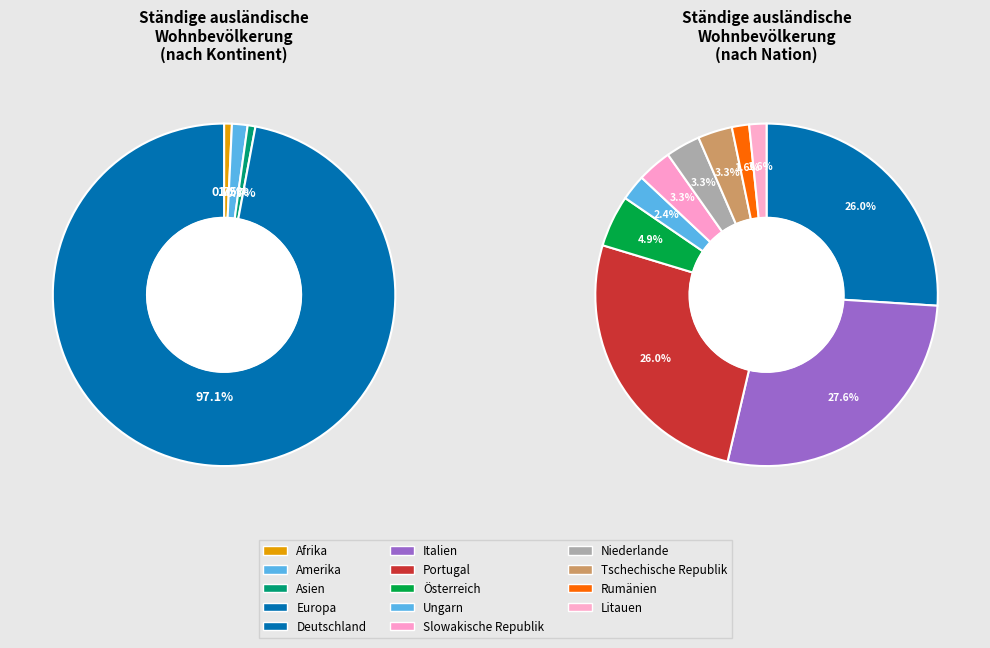

Does Amerika account for over 50% of the chart?

No